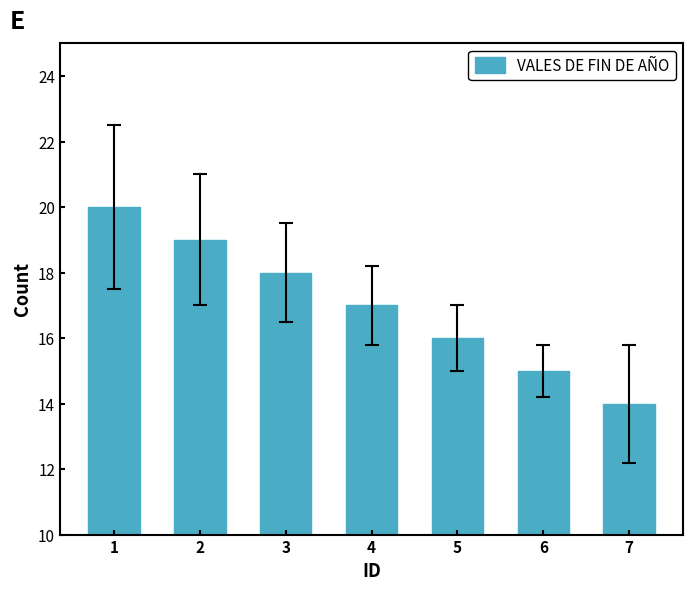

How many values are between 15 and 19?

5